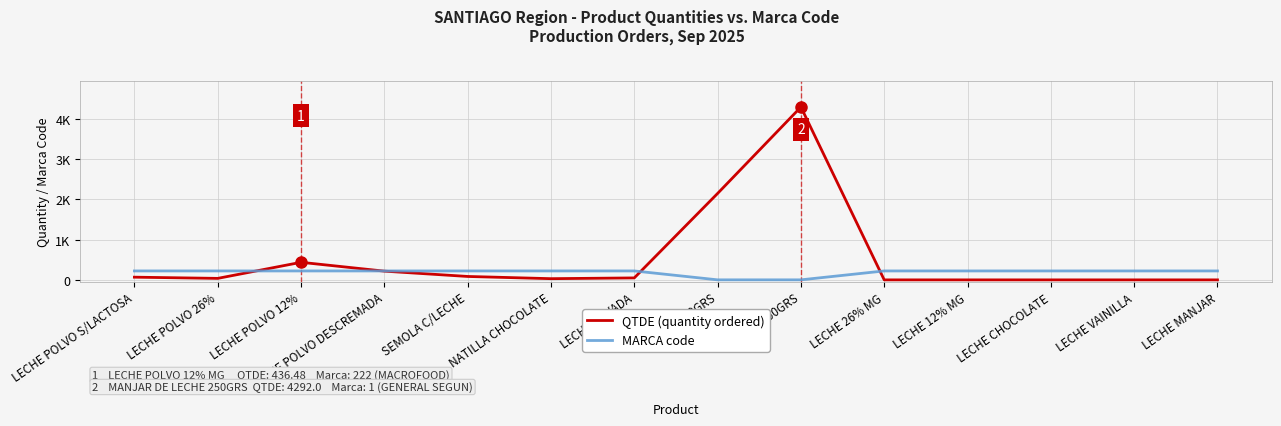

What is the highest value of the QTDE (quantity ordered) series?

4292.0